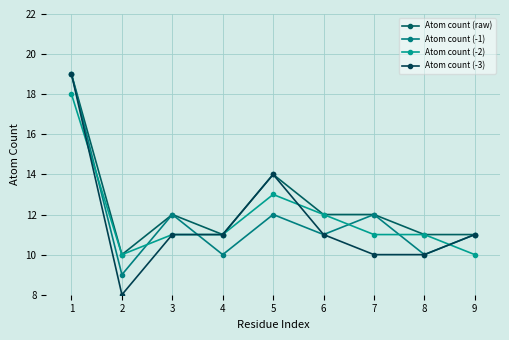

True or false: Atom count (-3) has a value of 11 at 4.

True